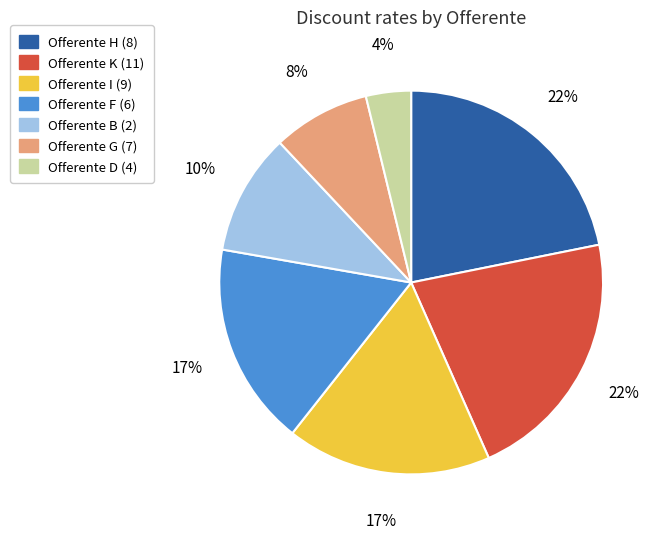

What is the smallest slice in the pie chart?

Offerente D (4)